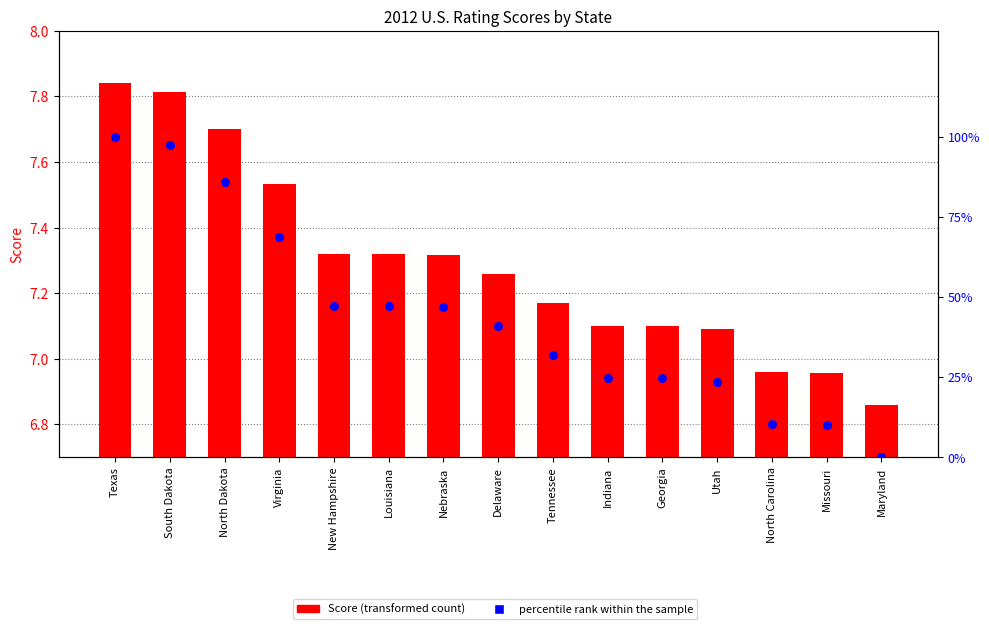

At which category is the sum across all series the highest?

Texas